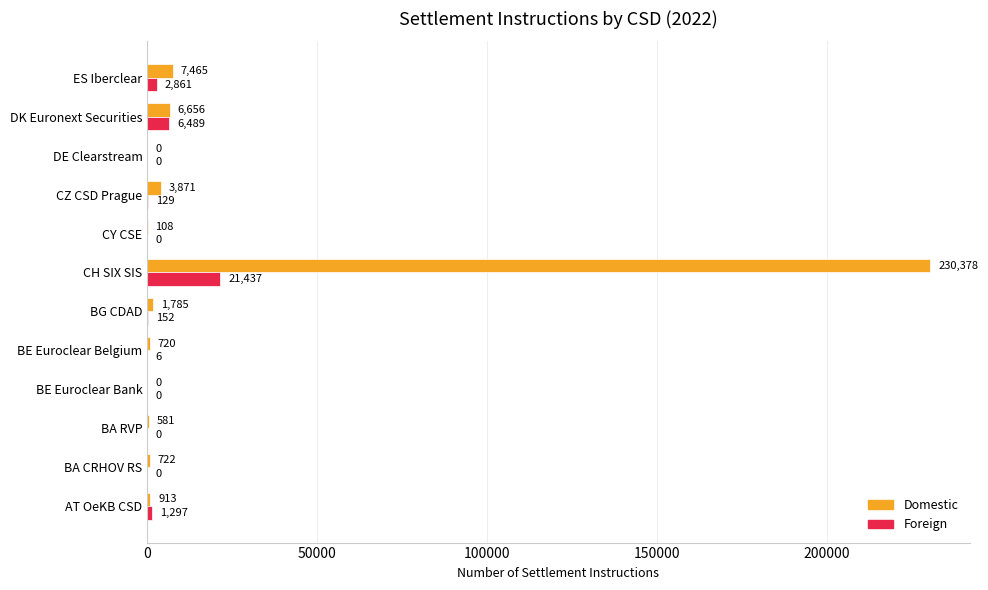

True or false: Foreign has a value of 8896 at CY CSE.

False